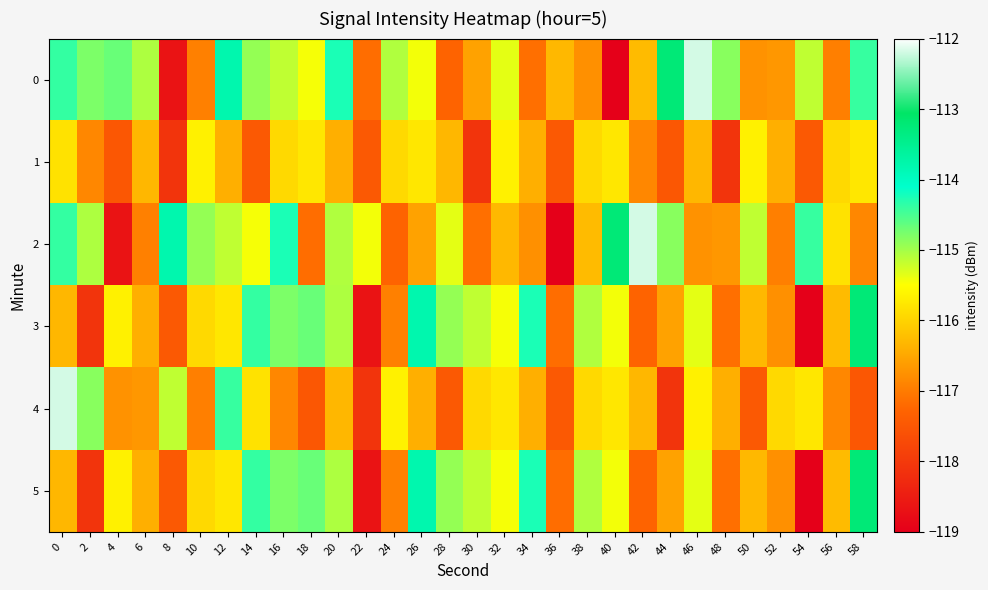

How many distinct data groups are displayed?

6